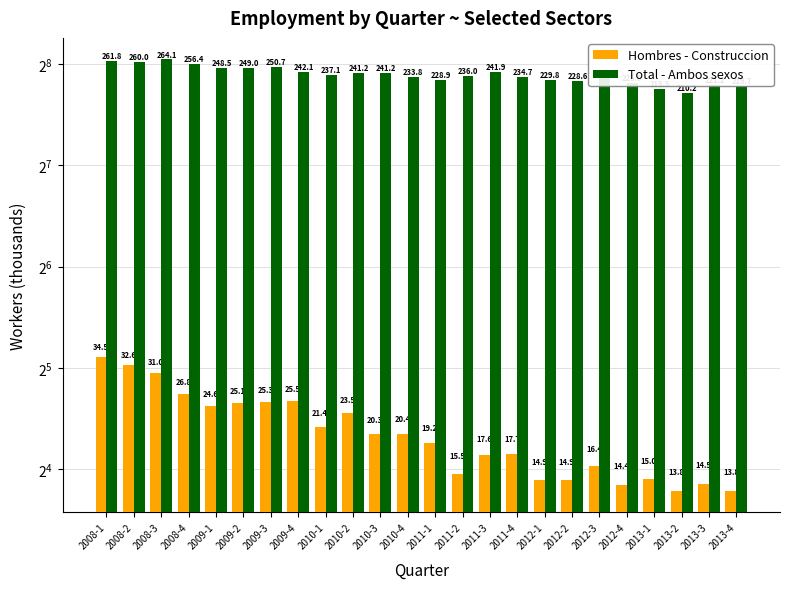

At which label is Total - Ambos sexos closest to 237?

2010-1